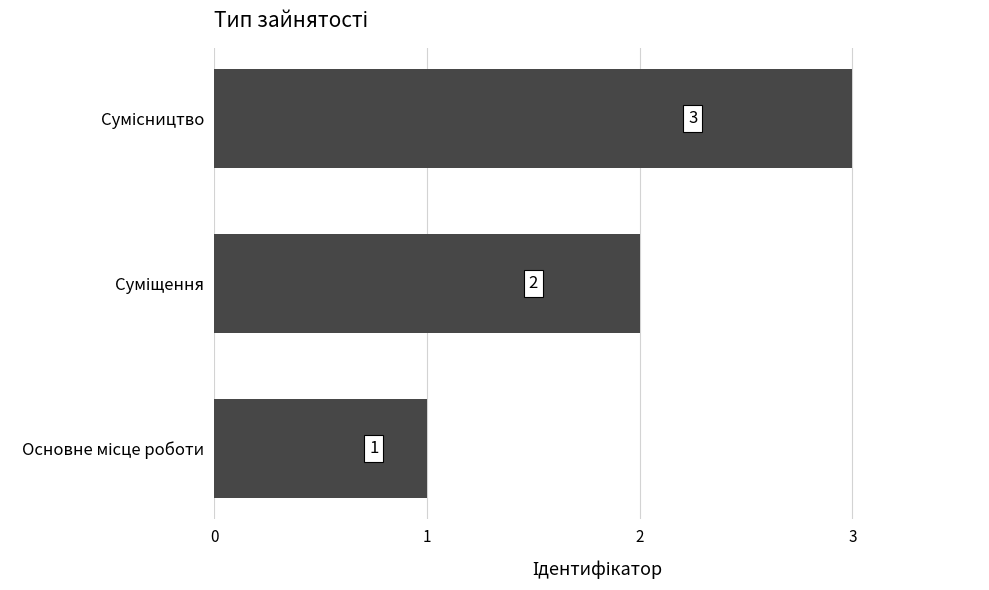

What is the difference between the maximum and minimum values?

2